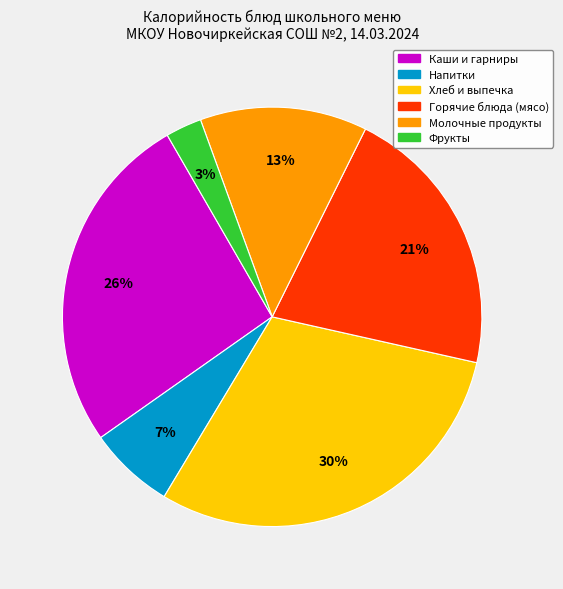

To the nearest percent, what is the difference between the largest and smallest slice percentages?

27%